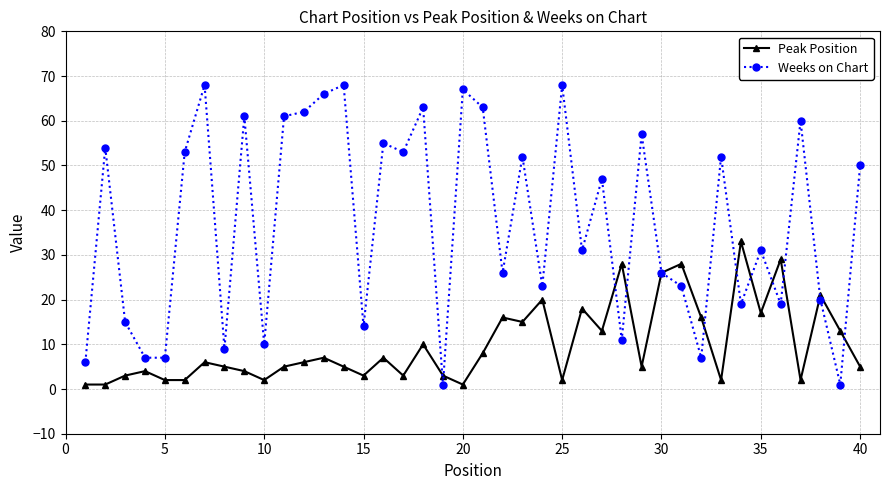

True or false: Peak Position has more than 2 points higher than both neighbors.

True